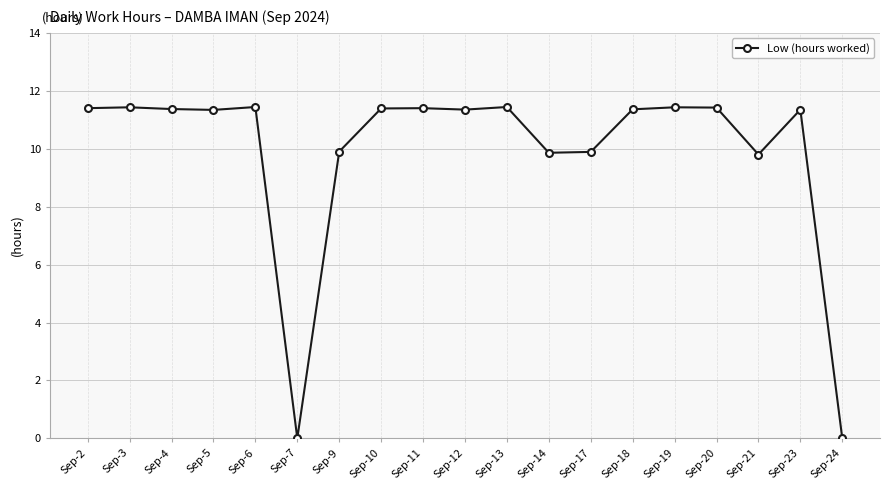

What is the change in value from Sep-9 to Sep-11?

+1.5